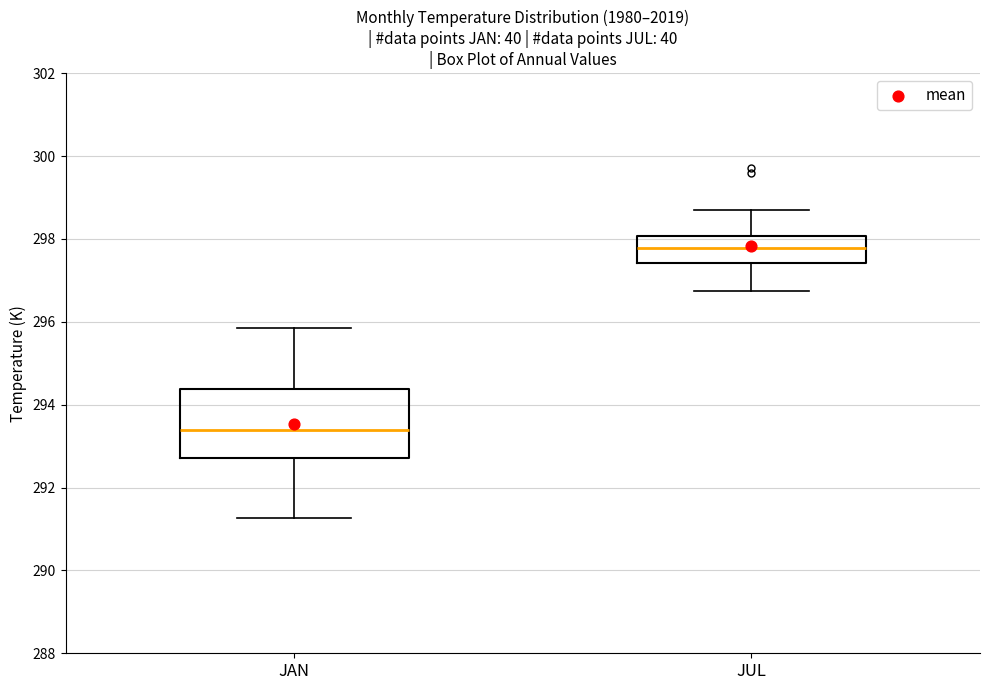

Reading left to right, read every box against the y-axis: the position of its median line, the range the box covers, and the ends of its whiskers. The values are not printed on the chart, so give them approximately, as read against the axis.

JAN: median 293.4, box 292.8 to 294.4, whiskers 291.2 to 295.8
JUL: median 297.8, box 297.4 to 298.0, whiskers 296.8 to 298.6